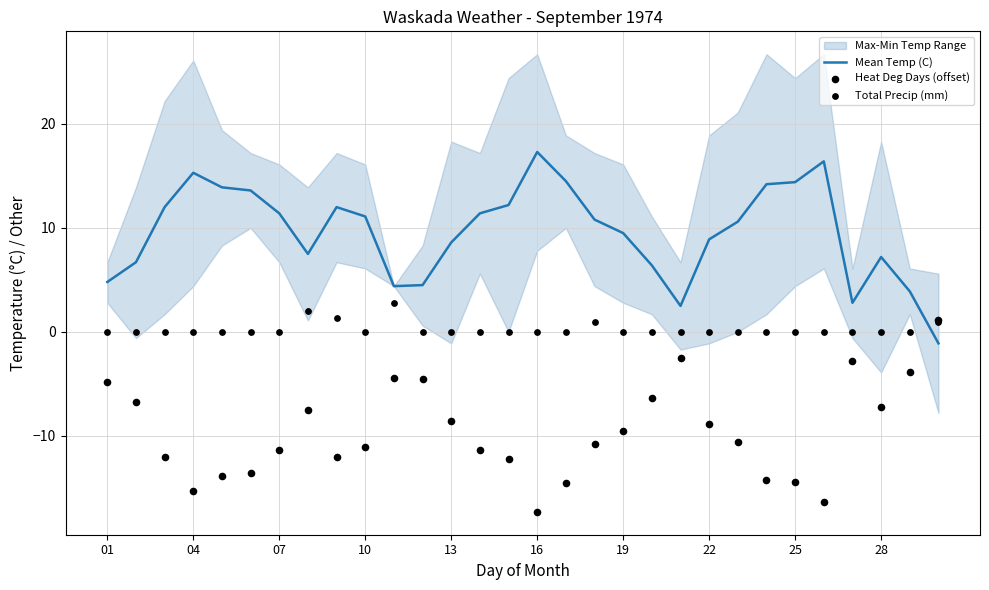

True or false: Mean Temp (C) has a value of 15.3 at 04.

True